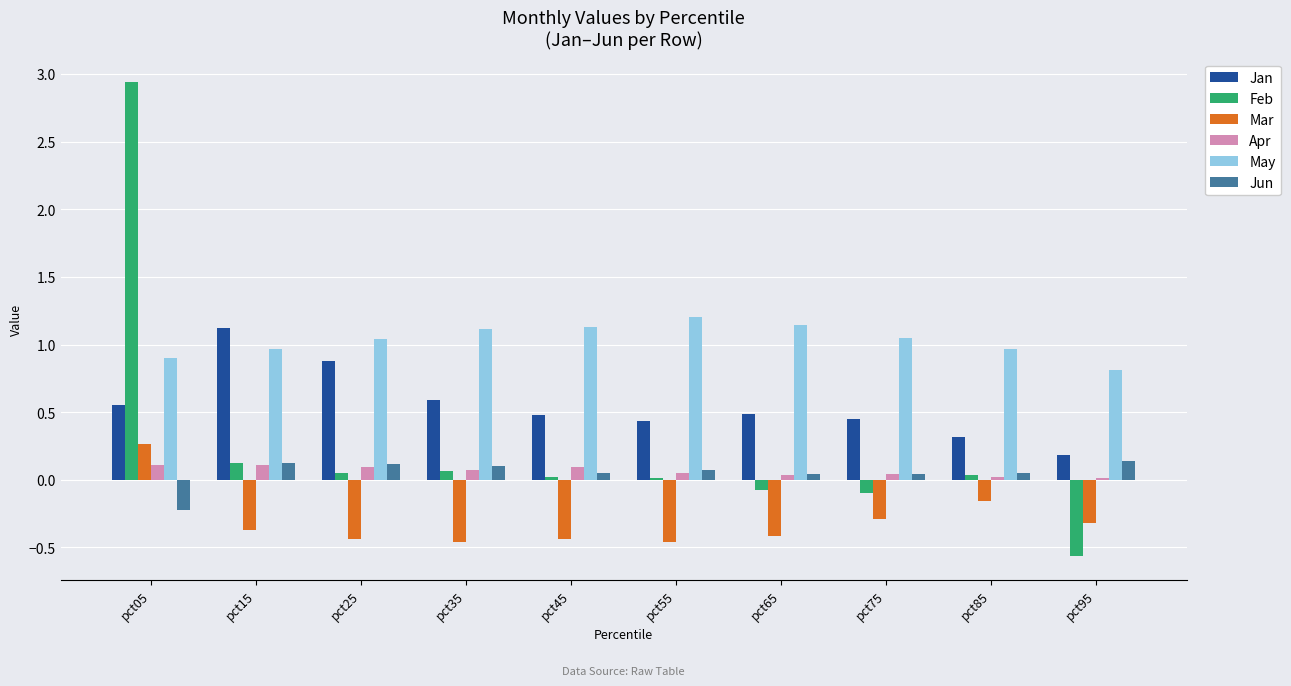

The Jun series shows 0.1 at pct55. True or false?

True